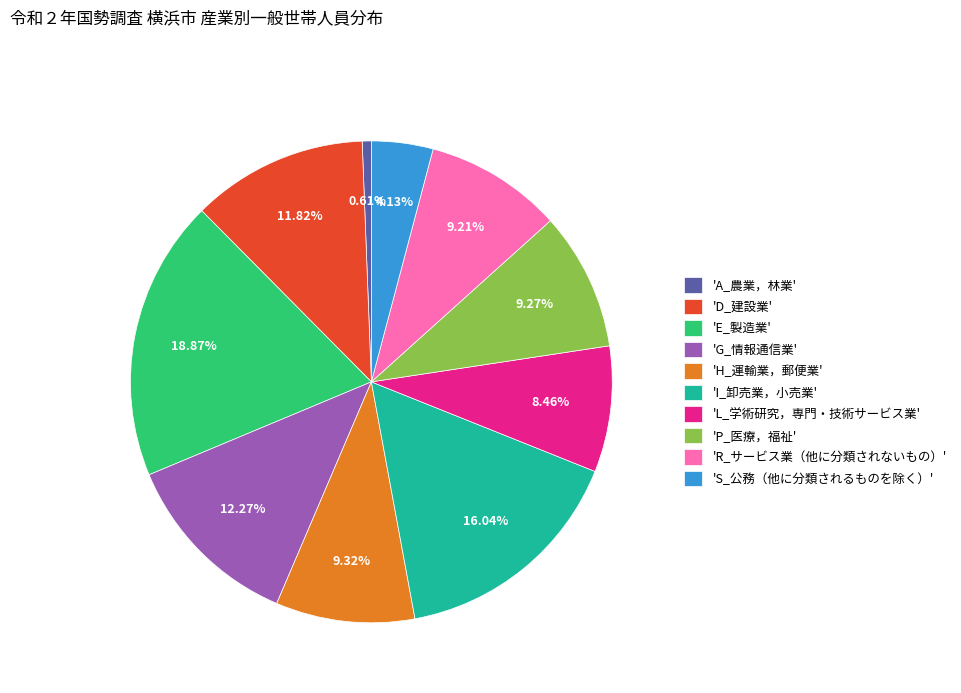

Between 'I_卸売業，小売業' and 'E_製造業', which is larger?

'E_製造業'